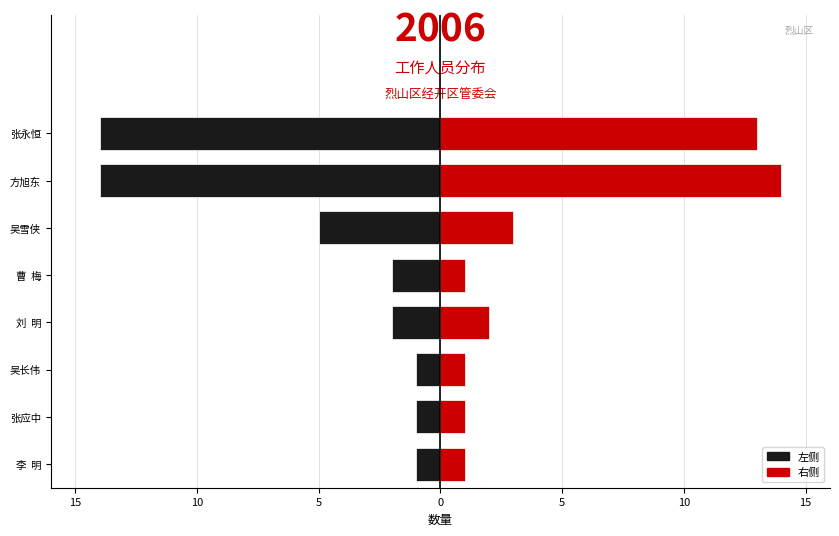

What are all the series names shown in the legend?

左侧, 右侧